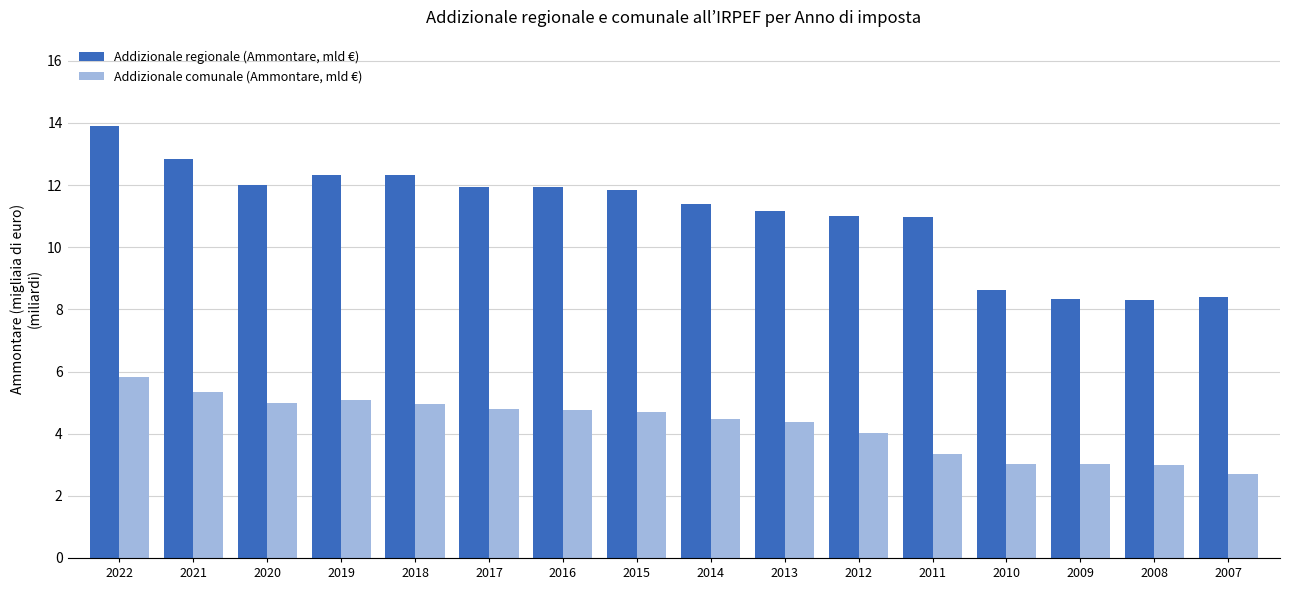

How many bars are there in total?

32